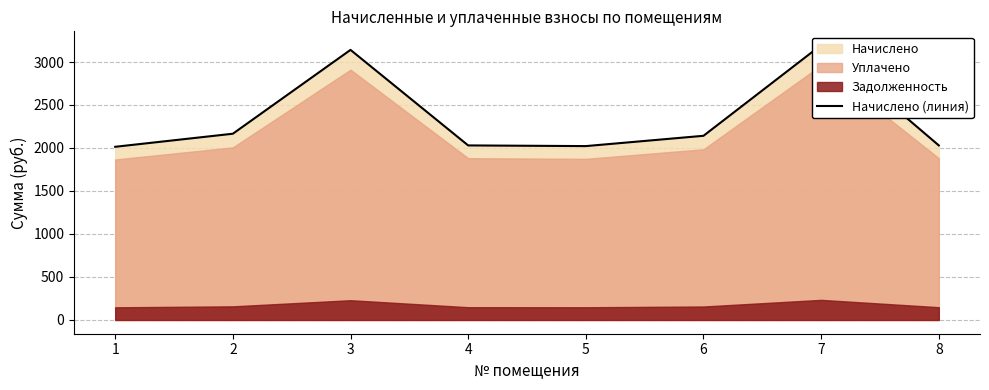

How many interior local valleys (lower than both neighbors) does the data have?

1